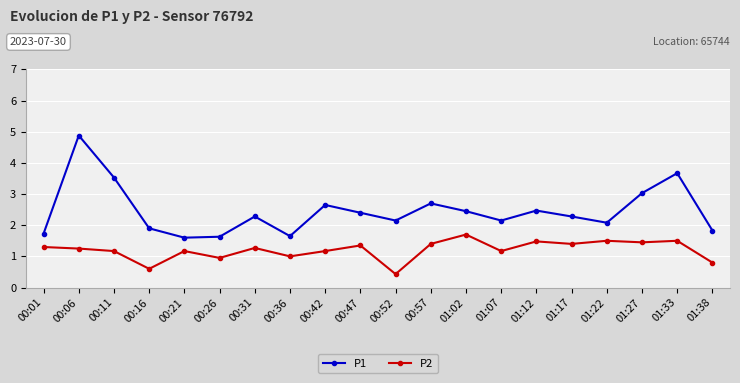

What is the total value across all series at 01:02?

4.2